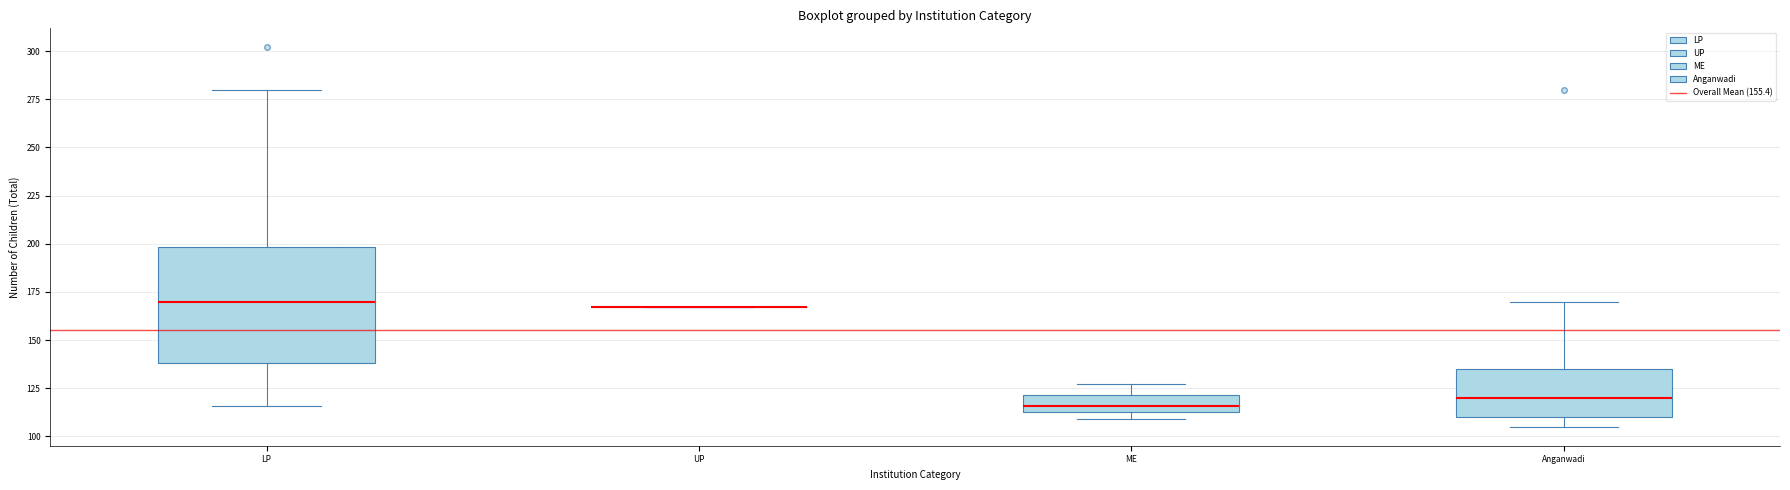

Reading left to right, read every box against the y-axis: the position of its median line, the range the box covers, and the ends of its whiskers. The values are not printed on the chart, so give them approximately, as read against the axis.

LP: median 170, box 140 to 200, whiskers 115 to 280
UP: box collapsed to a line at 165, whiskers 165 to 165
ME: median 115 (inside the box), box 115 to 120, whiskers 110 to 125
Anganwadi: median 120, box 110 to 135, whiskers 105 to 170